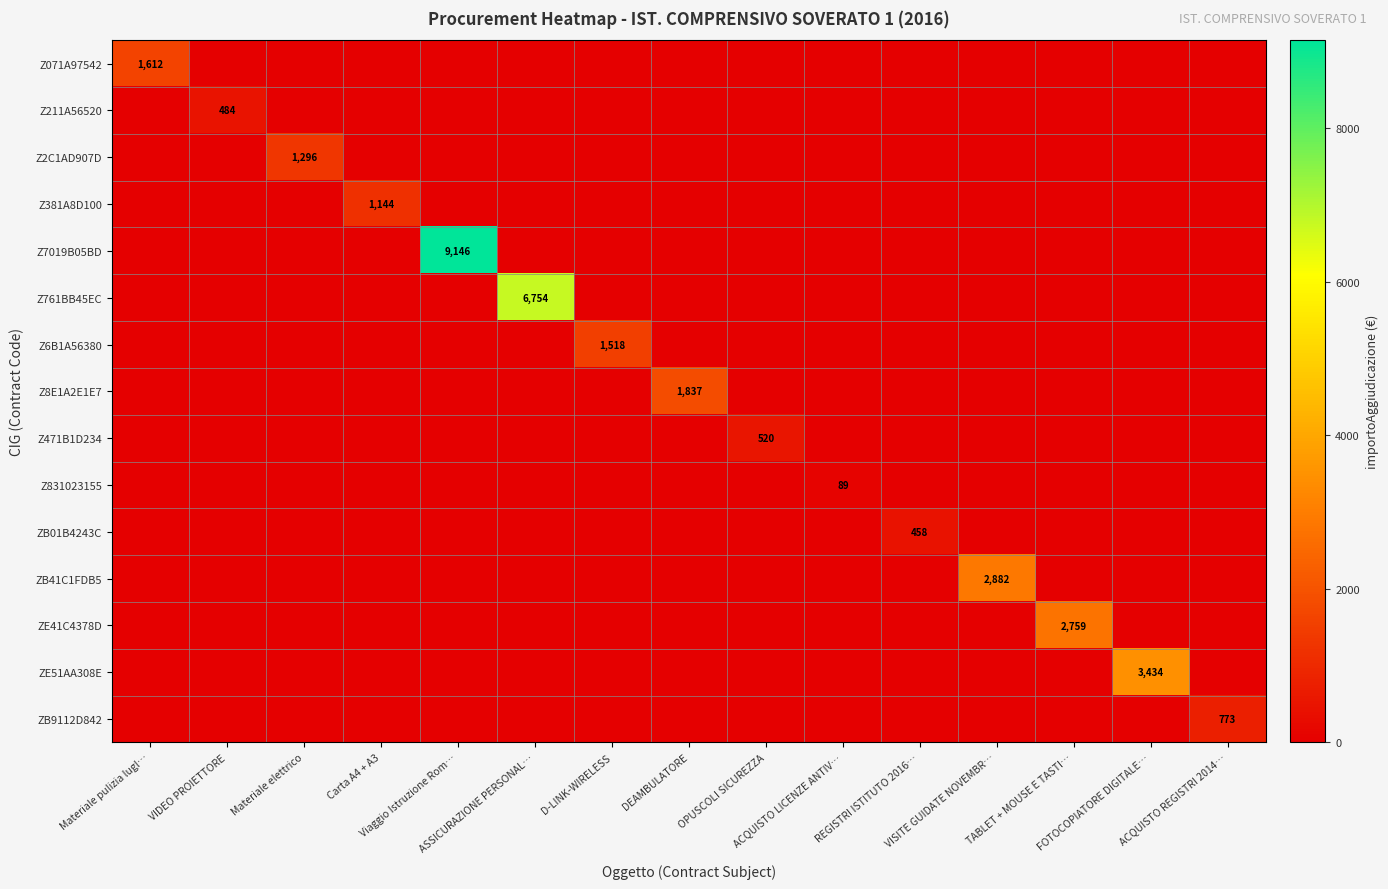

List the series in order of their peak value, highest first.

Z7019B05BD, Z761BB45EC, ZE51AA308E, ZB41C1FDB5, ZE41C4378D, Z8E1A2E1E7, Z071A97542, Z6B1A56380, Z2C1AD907D, Z381A8D100, ZB9112D842, Z471B1D234, Z211A56520, ZB01B4243C, Z831023155